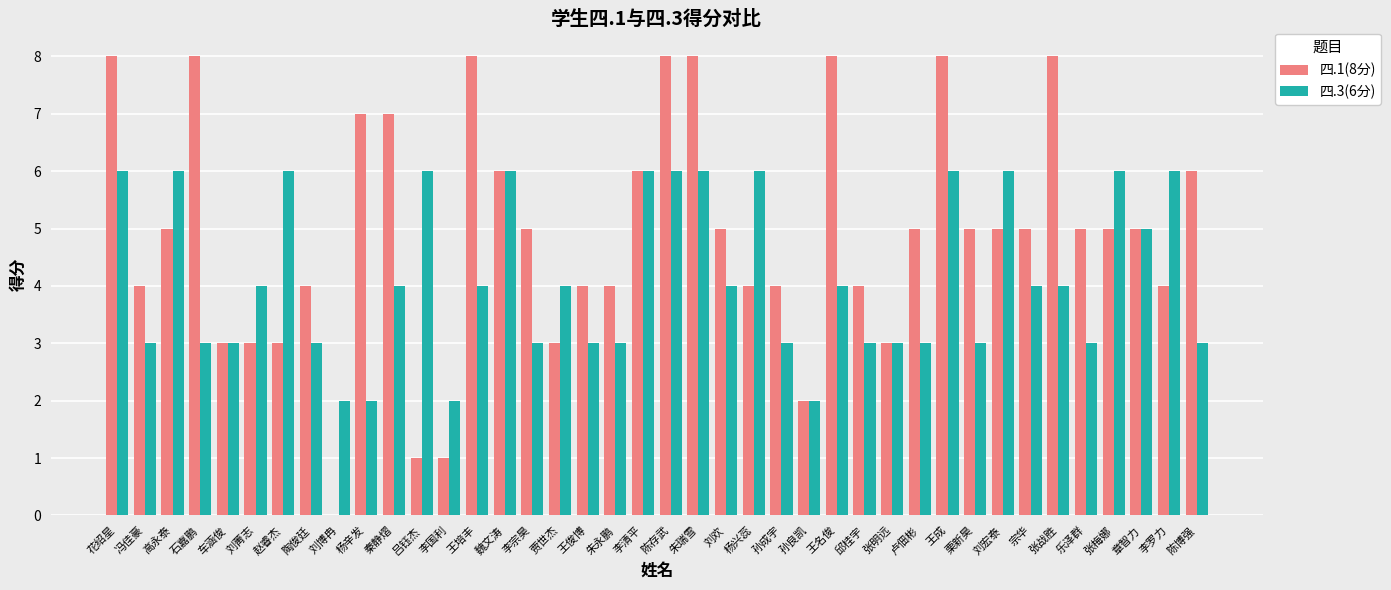

Is the value of 四.1(8分) at 贾世杰 greater than the value of 四.3(6分) at 李罗力?

No